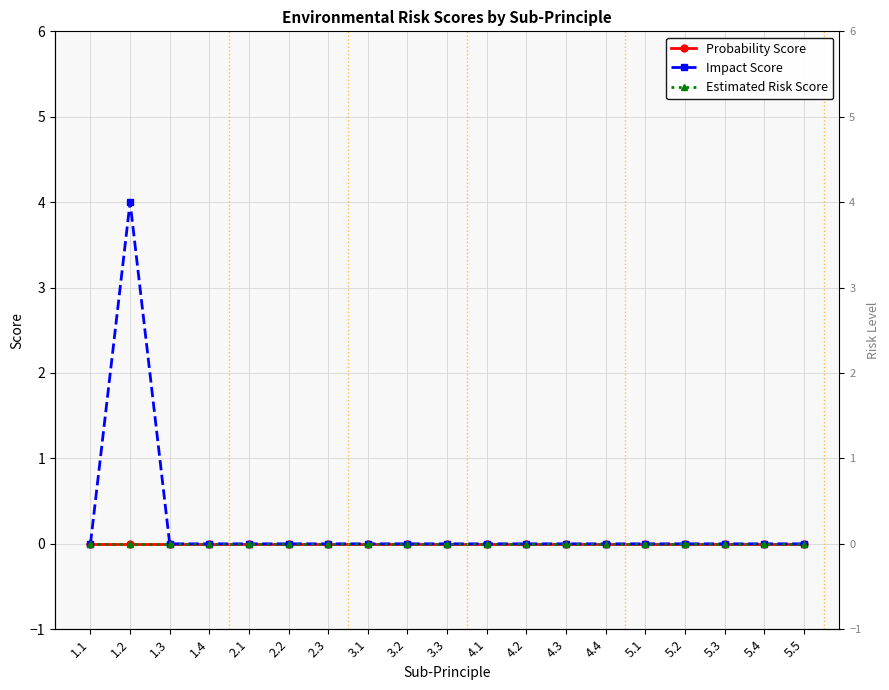

At which category is the sum across all series the highest?

1.2